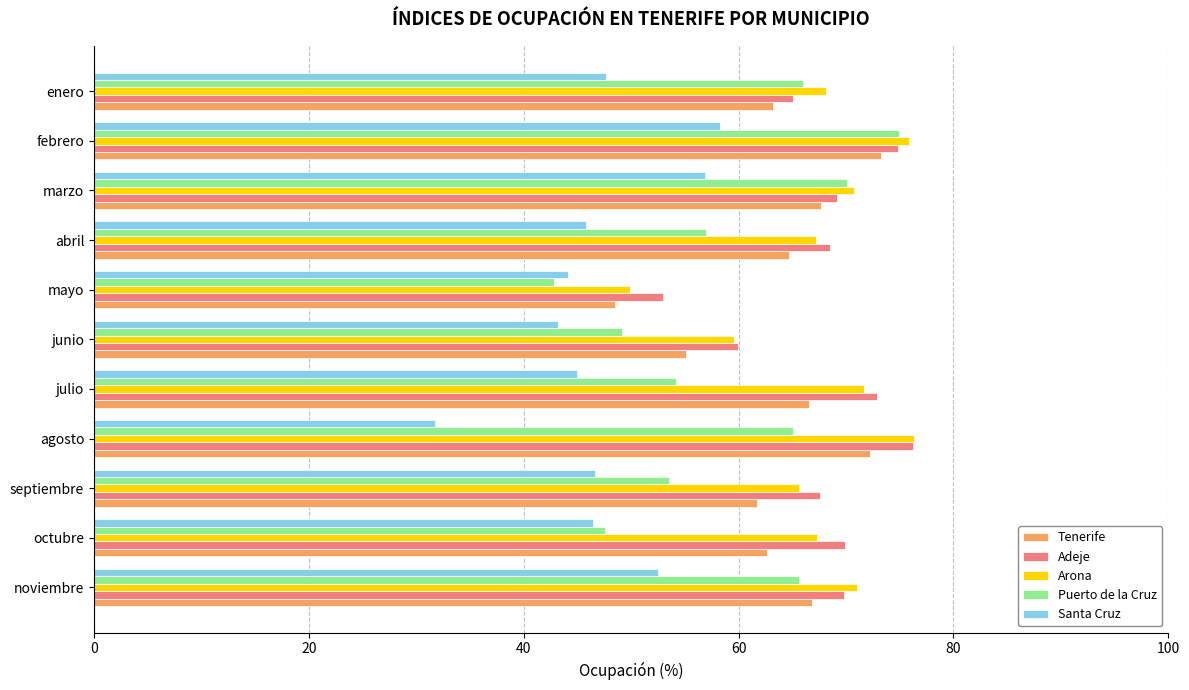

How many categories are shown in the chart?

11